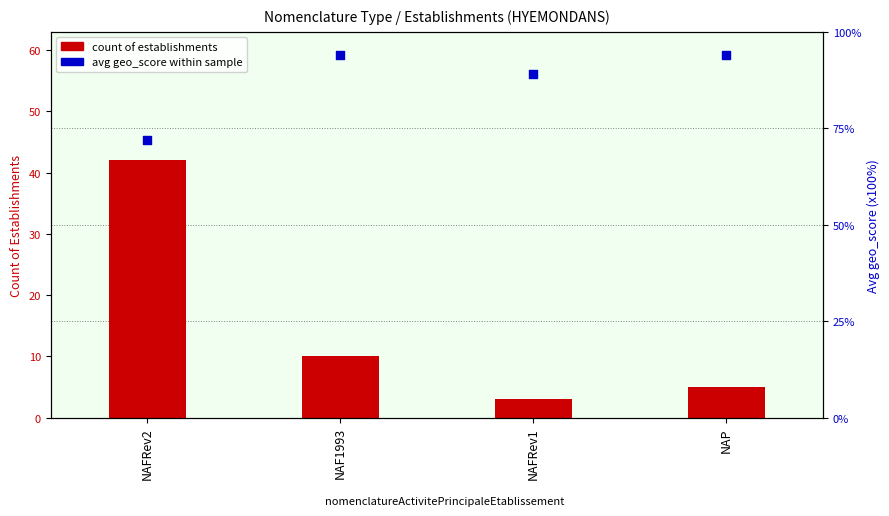

At which category is the sum across all series the highest?

NAFRev2